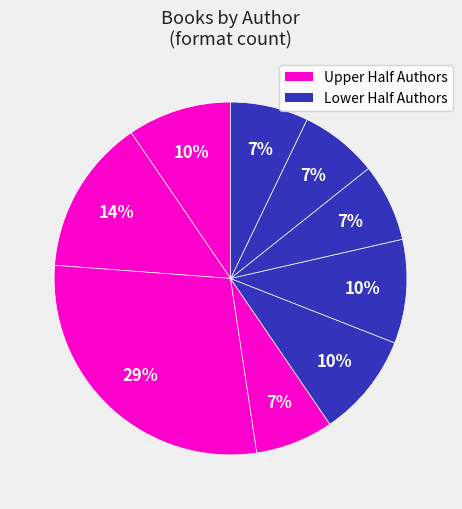

How many segments does this pie chart have?

9